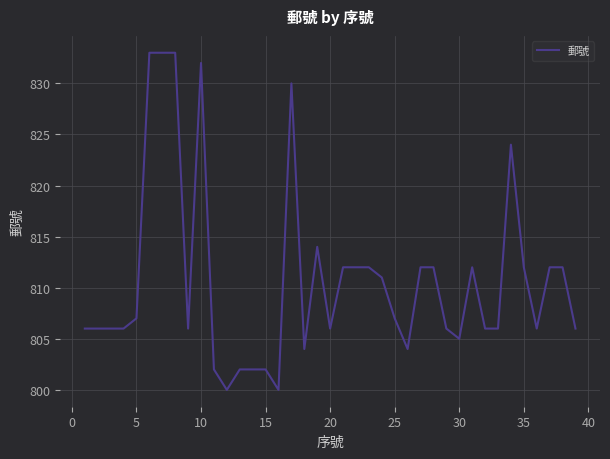

What is the difference between the maximum and minimum values?

33